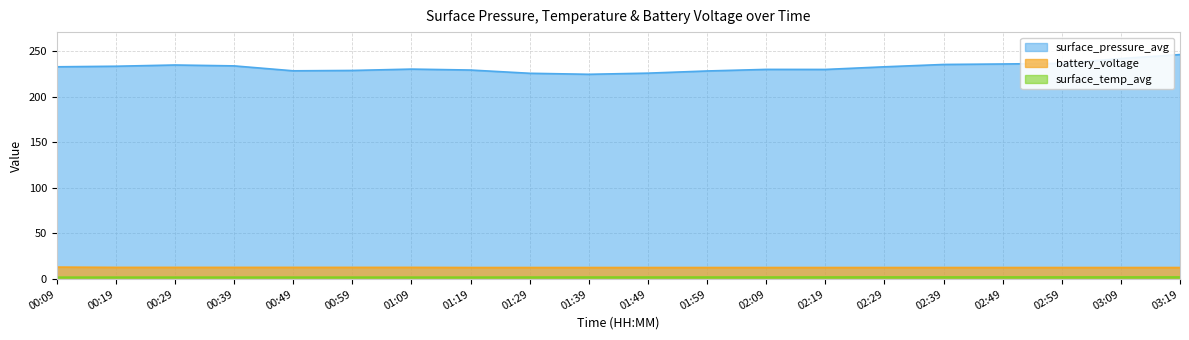

Reading right to left, list all the values displayed in this chart.

surface_pressure_avg: 246.3	242.0	236.7	236.0	235.5	232.9	230.0	230.1	228.3	225.9	224.7	225.8	229.4	230.4	228.9	228.5	233.9	234.9	233.5	232.9
surface_temp_avg: 2.3	2.3	2.3	2.3	2.3	2.3	2.2	2.2	2.2	2.2	2.2	2.2	2.1	2.1	2.1	2.1	2.1	2.1	2.1	2.1
battery_voltage: 12.7	12.7	12.7	12.7	12.7	12.7	12.7	12.7	12.7	12.7	12.7	12.7	12.7	12.8	12.8	12.8	12.8	12.8	12.8	13.1